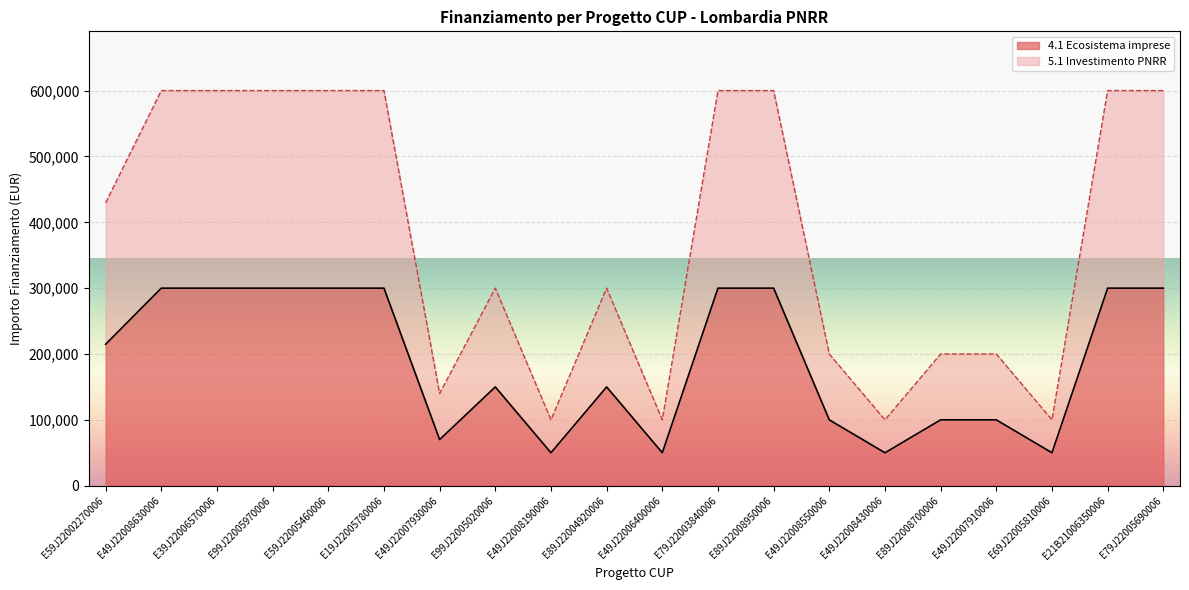

True or false: 4.1 Ecosistema imprese and 5.1 Investimento PNRR cross at least once.

False